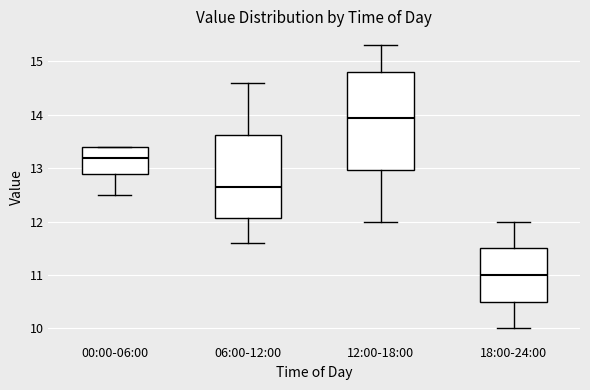

Which box has the lowest median line?

18:00-24:00